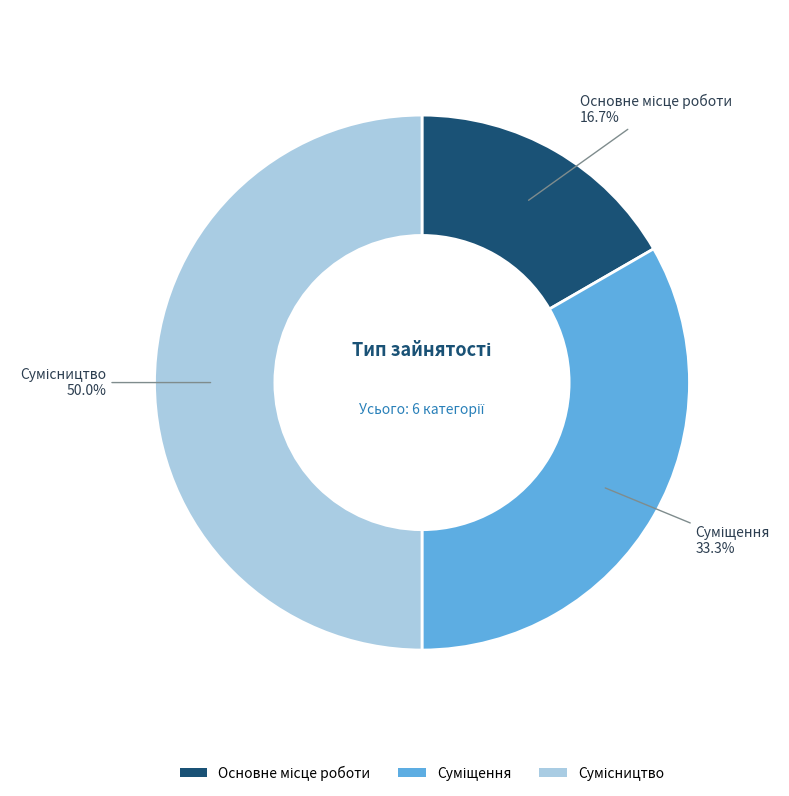

What is the largest slice in the pie chart?

Сумісництво